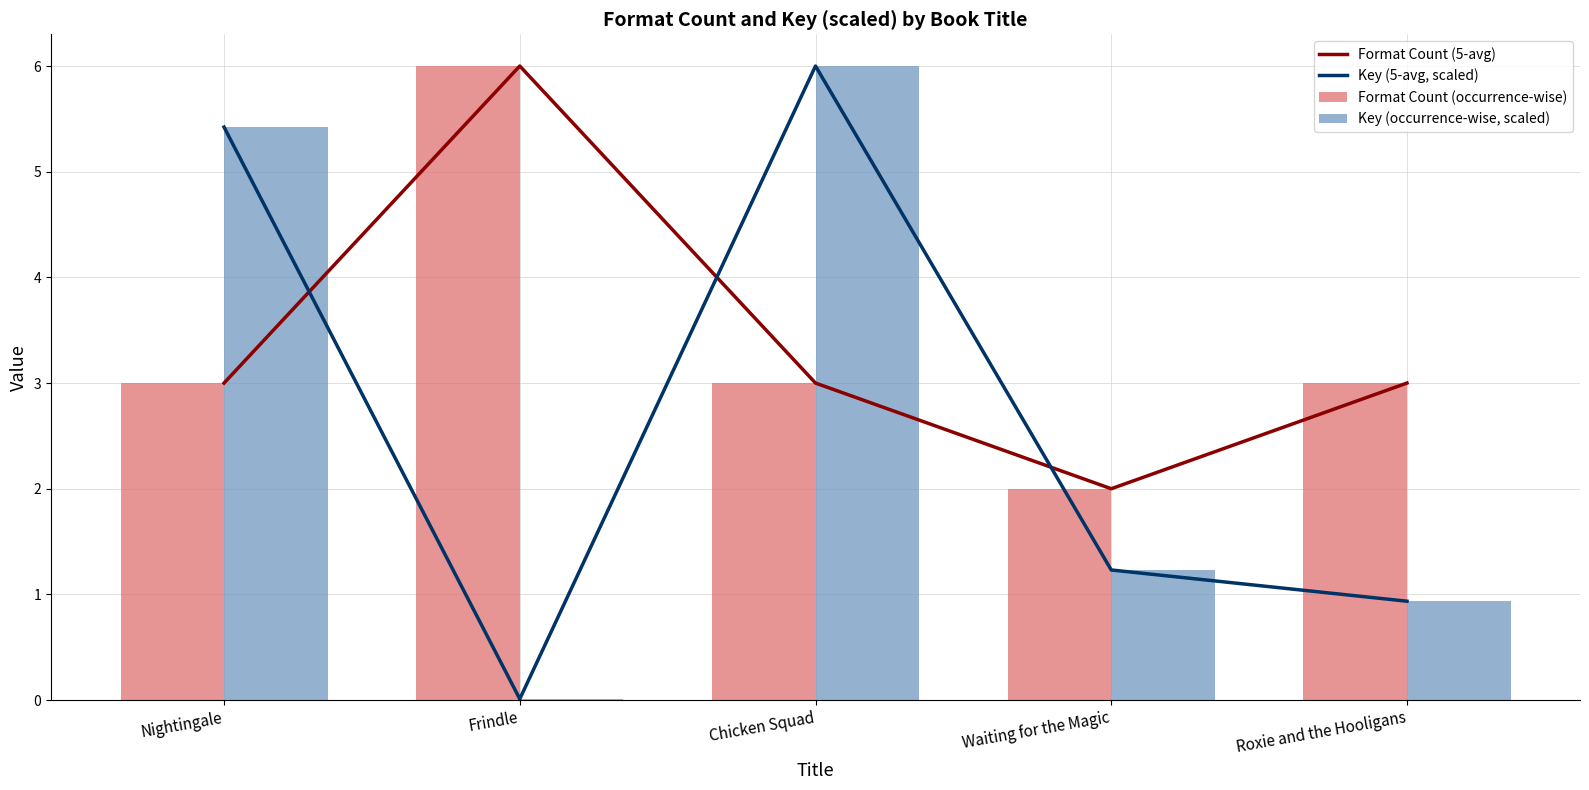

At how many categories does at least one series exceed 4?

3